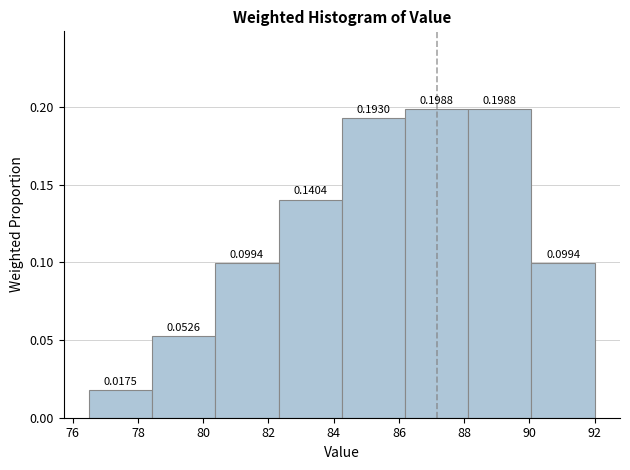

Reading left to right, list every bar in this chart as the range it spans on the x-axis followed by its height. The bar edges are not printed on the chart, so give them approximately, as read against the axis.

76.6 to 78.4: 0.0175
78.4 to 80.4: 0.0526
80.4 to 82.4: 0.0994
82.4 to 84.2: 0.1404
84.2 to 86.2: 0.1930
86.2 to 88.2: 0.1988
88.2 to 90.0: 0.1988
90.0 to 92.0: 0.0994